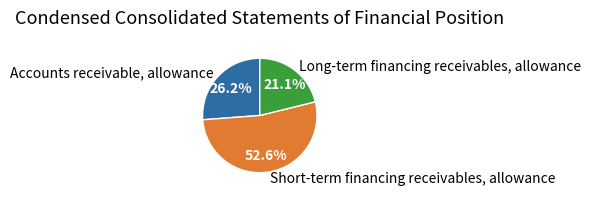

How many slices are in this pie chart?

3